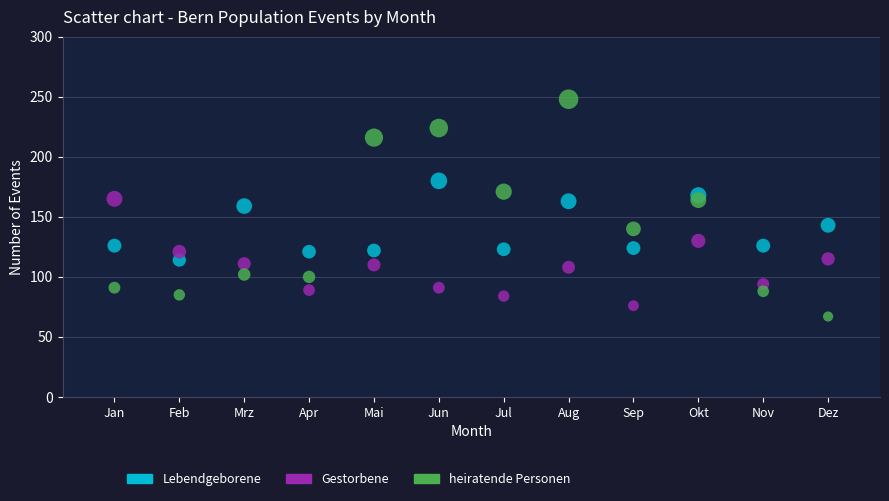

Which series contains the lowest Y value?

heiratende Personen